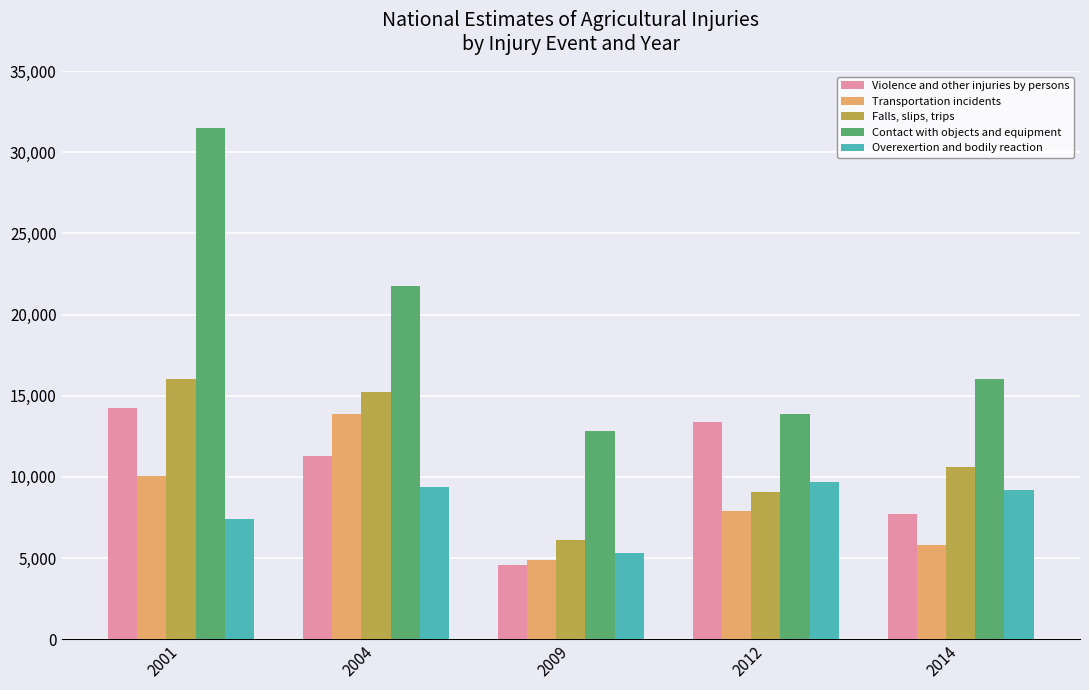

What is the sum of the Overexertion and bodily reaction values at 2014 and 2012?

18879